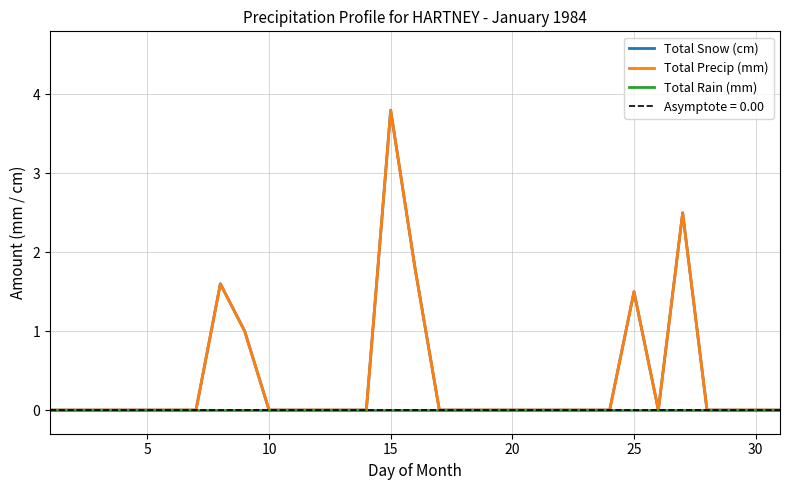

Reading left to right, transcribe all the data shown in this chart.

Total Snow (cm): 0.0	0.0	0.0	0.0	0.0	0.0	0.0	1.6	1.0	0.0	0.0	0.0	0.0	0.0	3.8	1.8	0.0	0.0	0.0	0.0	0.0	0.0	0.0	0.0	1.5	0.0	2.5	0.0	0.0	0.0	0.0
Total Precip (mm): 0.0	0.0	0.0	0.0	0.0	0.0	0.0	1.6	1.0	0.0	0.0	0.0	0.0	0.0	3.8	1.8	0.0	0.0	0.0	0.0	0.0	0.0	0.0	0.0	1.5	0.0	2.5	0.0	0.0	0.0	0.0
Total Rain (mm): 0.0	0.0	0.0	0.0	0.0	0.0	0.0	0.0	0.0	0.0	0.0	0.0	0.0	0.0	0.0	0.0	0.0	0.0	0.0	0.0	0.0	0.0	0.0	0.0	0.0	0.0	0.0	0.0	0.0	0.0	0.0